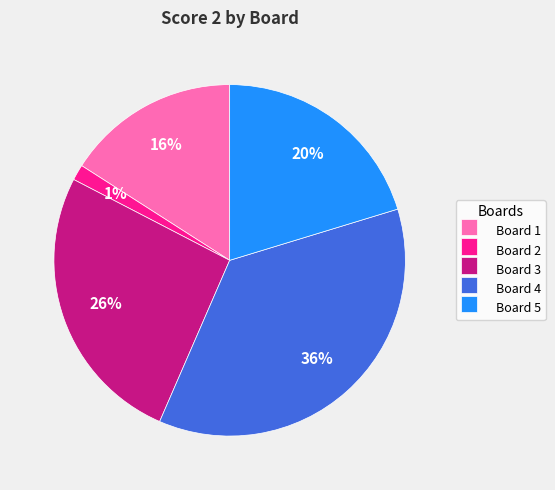

The Board 5 slice represents 20% of the pie. True or false?

True